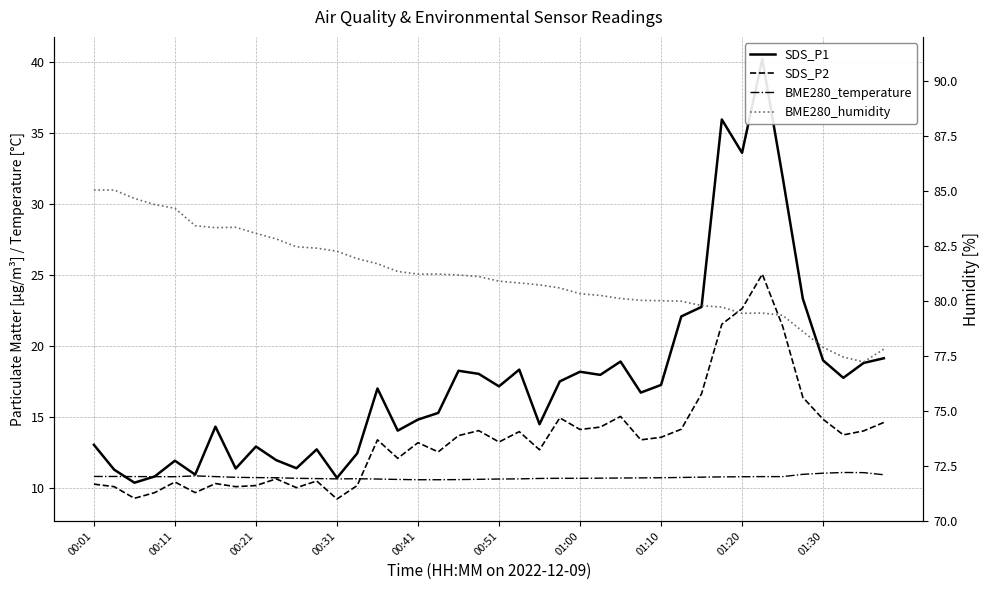

Is this an area chart (filled region under the line)?

No